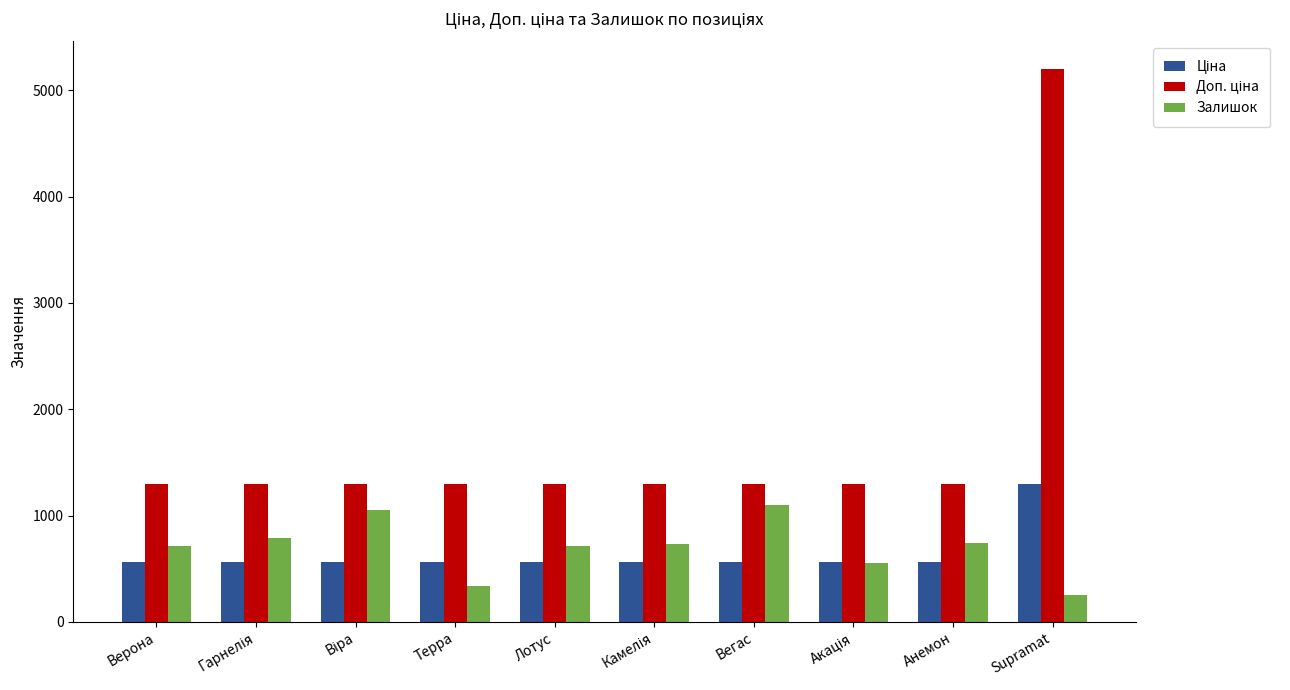

At which category is the sum across all series the highest?

Supramat